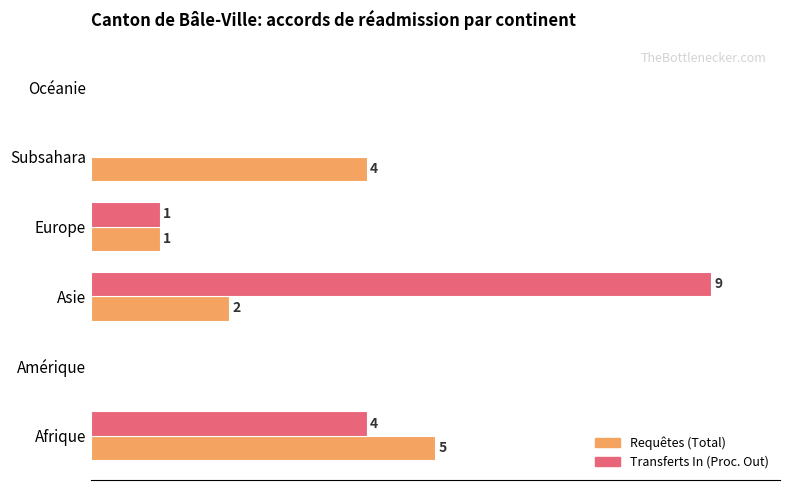

At which label is Requêtes (Total) closest to 2?

Asie